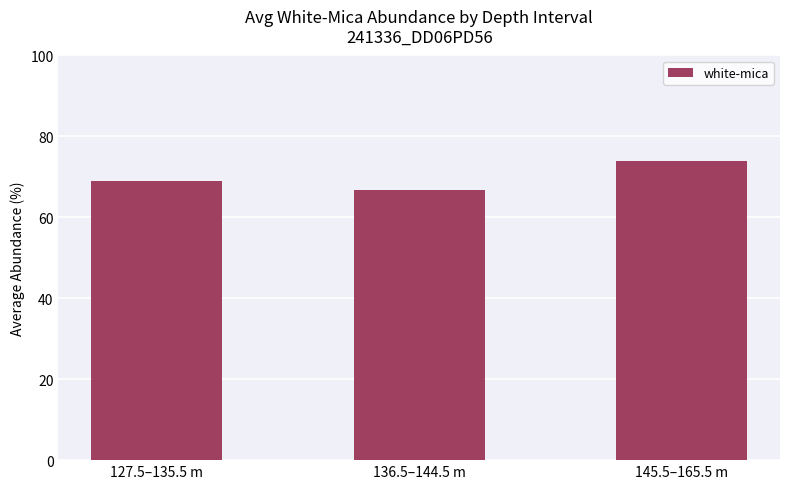

Count the number of categories in the chart.

3